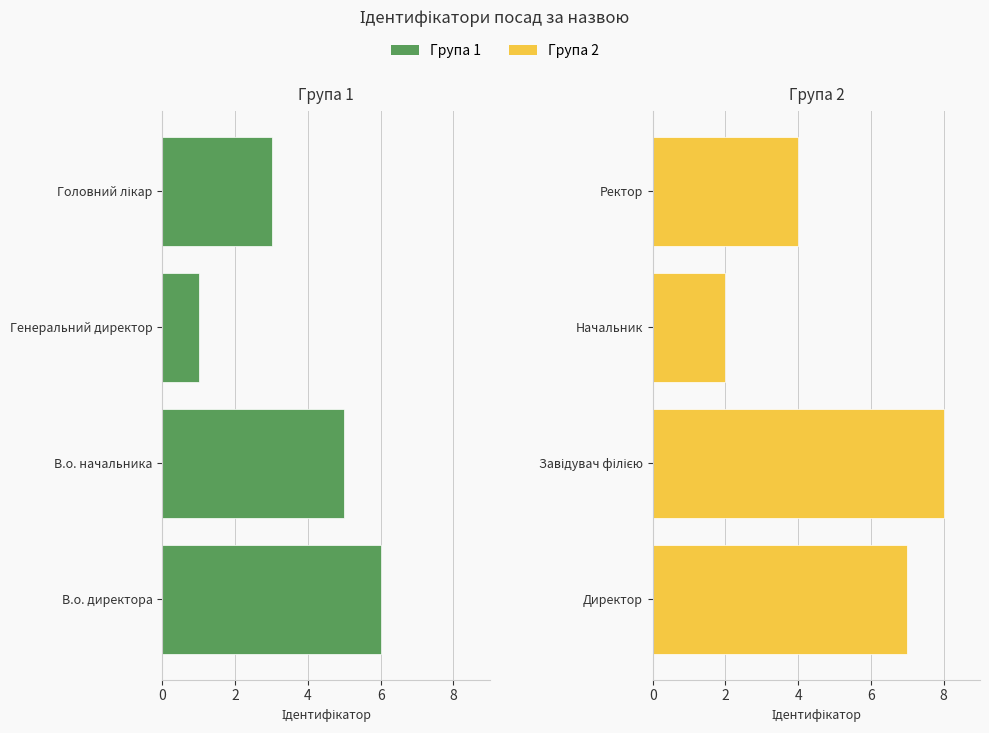

What is the smallest value displayed?

1